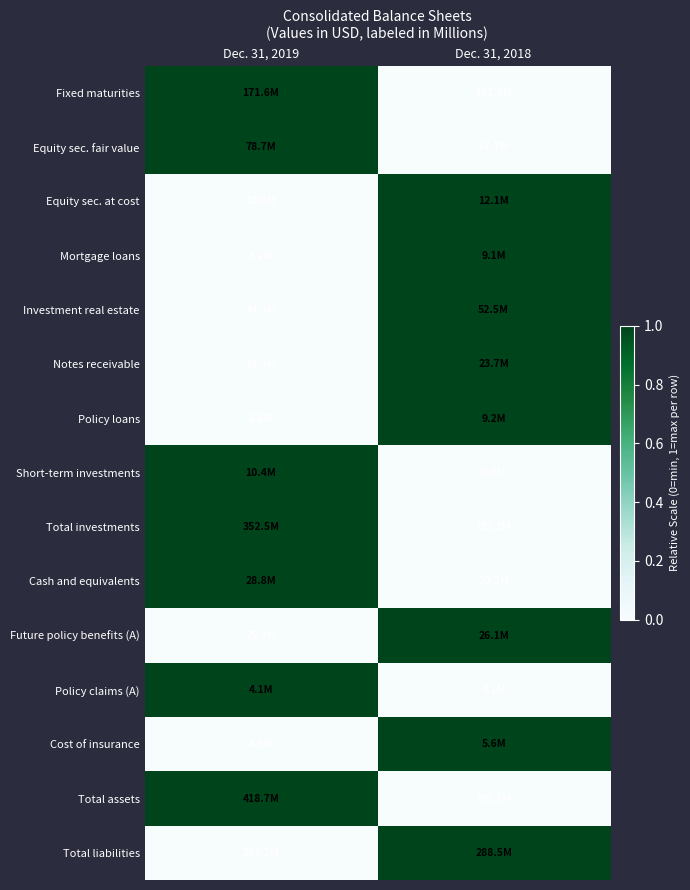

At which category is the sum across all series the highest?

Dec. 31, 2018